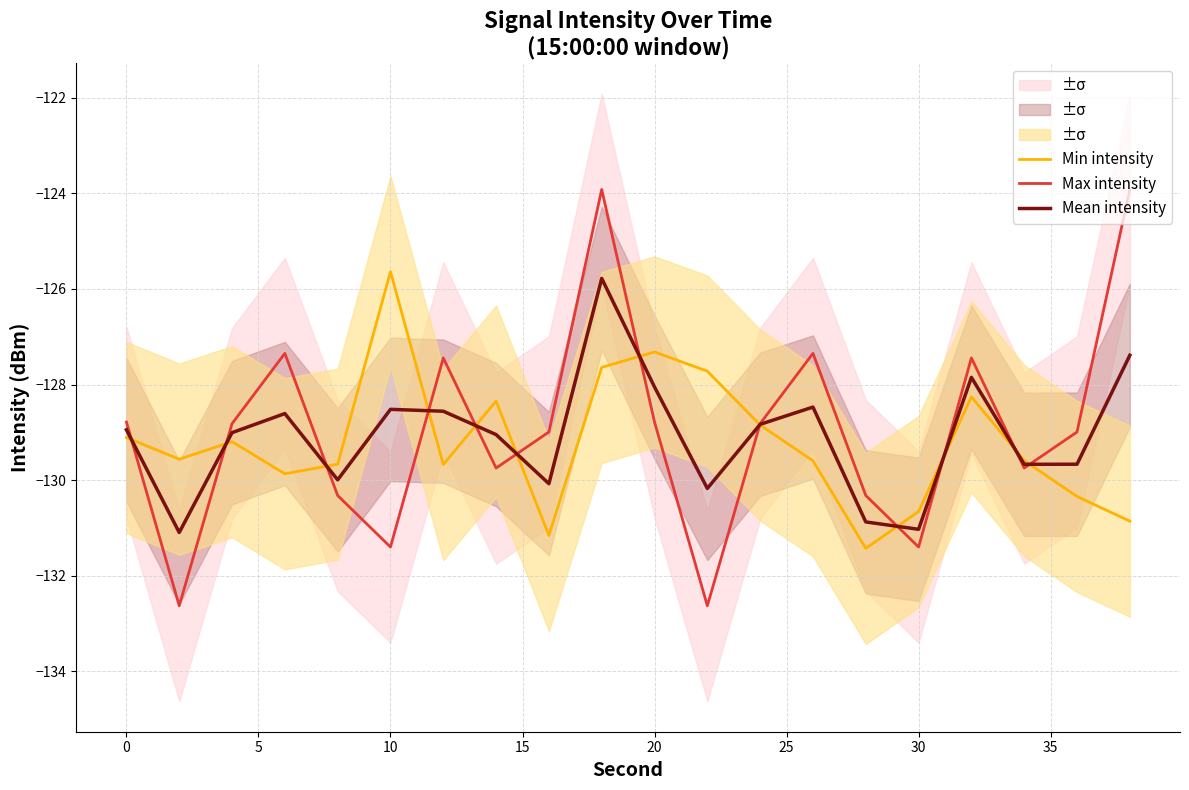

What is the minimum value shown in the chart?

-132.6